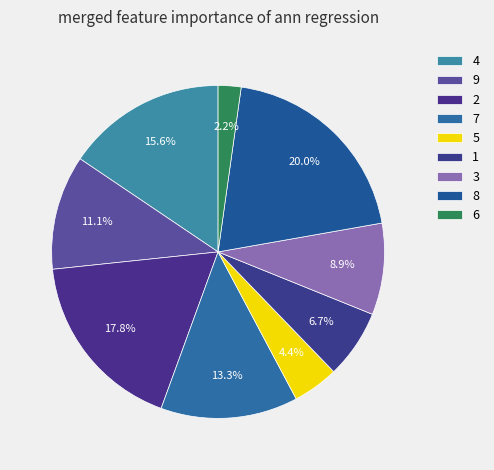

How many slices are in this pie chart?

9